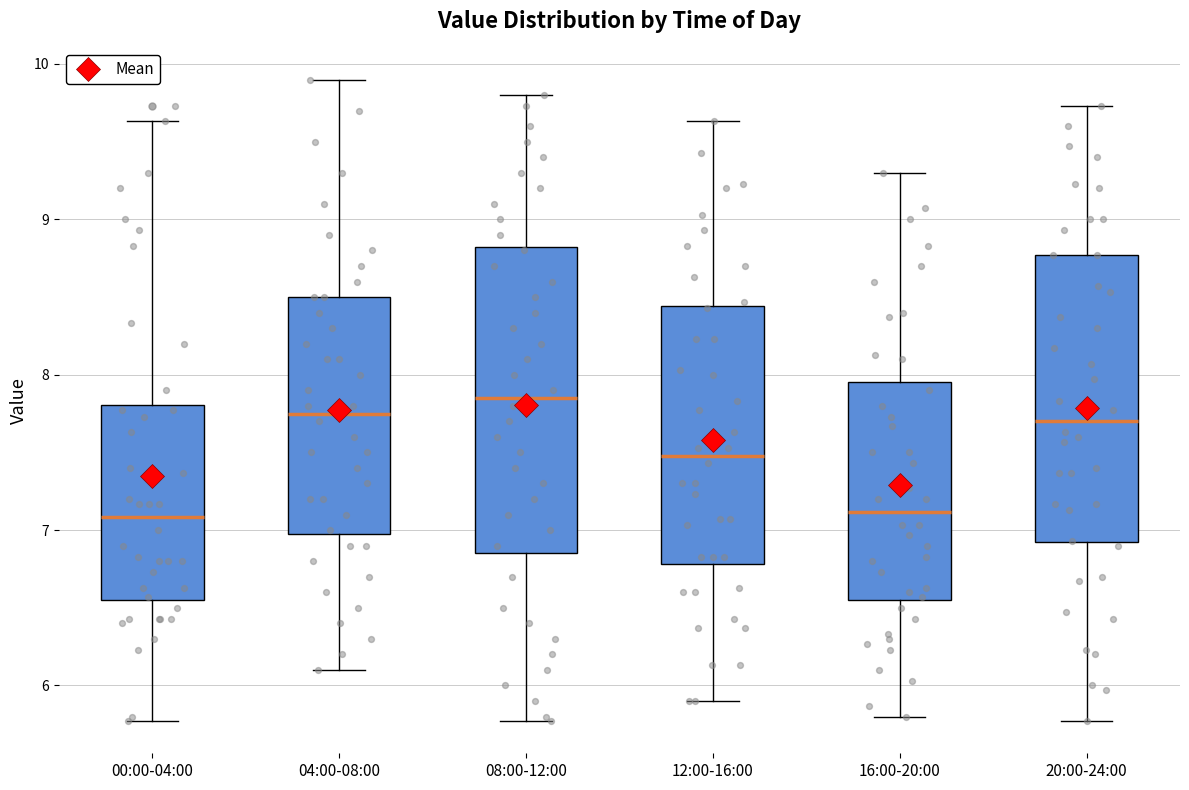

Reading left to right, transcribe this box plot: for each box, give where its median line is, the range the box spans, and where its two whiskers end, as read against the y-axis. The values are not printed on the chart, so give them approximately, as read against the axis.

00:00-04:00: median 7.1, box 6.6 to 7.8, whiskers 5.8 to 9.6
04:00-08:00: median 7.8, box 7.0 to 8.5, whiskers 6.1 to 9.9
08:00-12:00: median 7.9, box 6.9 to 8.8, whiskers 5.8 to 9.8
12:00-16:00: median 7.5, box 6.8 to 8.4, whiskers 5.9 to 9.6
16:00-20:00: median 7.1, box 6.6 to 8.0, whiskers 5.8 to 9.3
20:00-24:00: median 7.7, box 6.9 to 8.8, whiskers 5.8 to 9.7